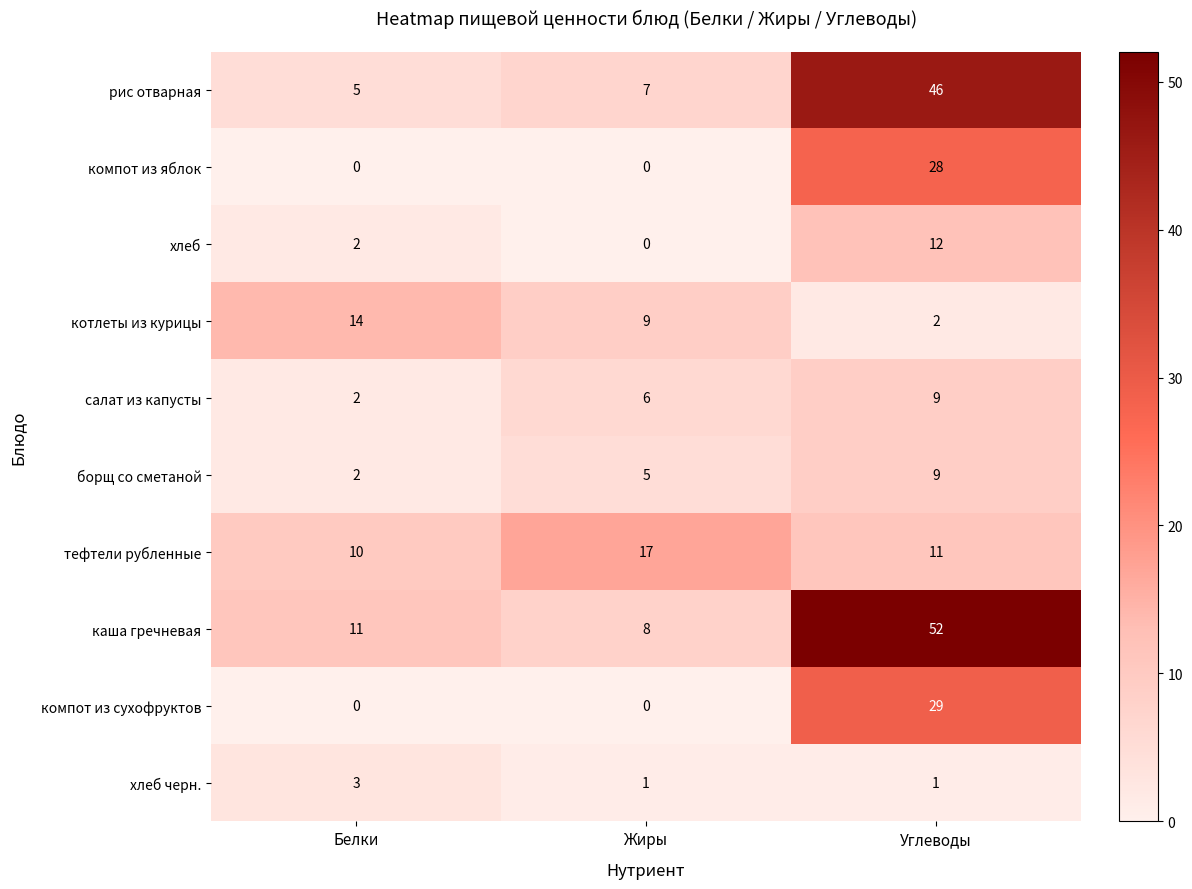

Rank the categories by хлеб value from lowest to highest.

Жиры, Белки, Углеводы